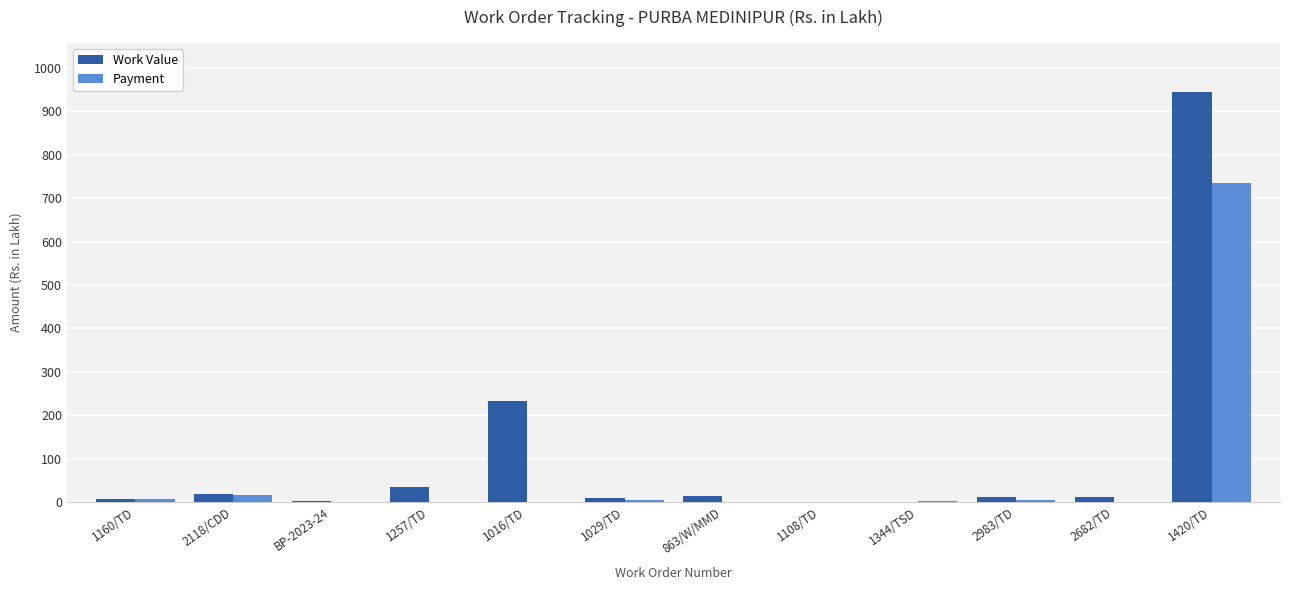

Which series changed the most between 1016/TD and 1420/TD?

Payment